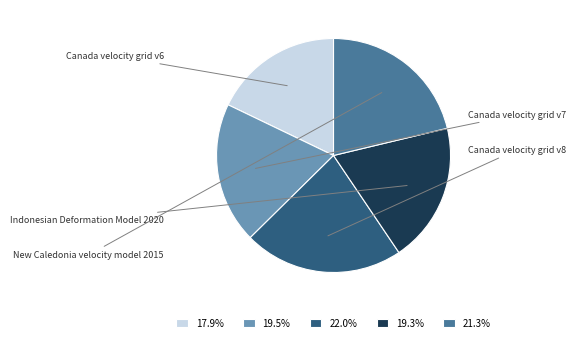

Is the sum of 19.5% and 19.3% greater than half?

No